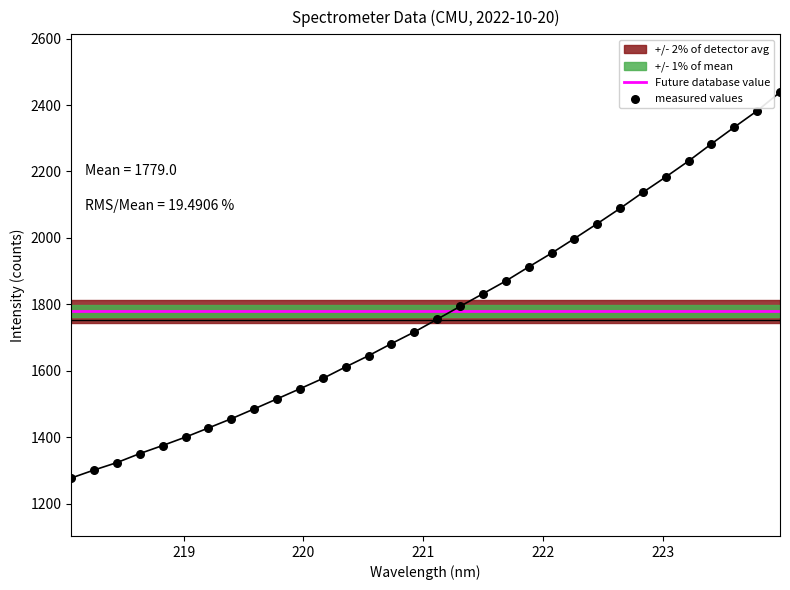

Which series has the largest Y range (max minus min)?

measured values